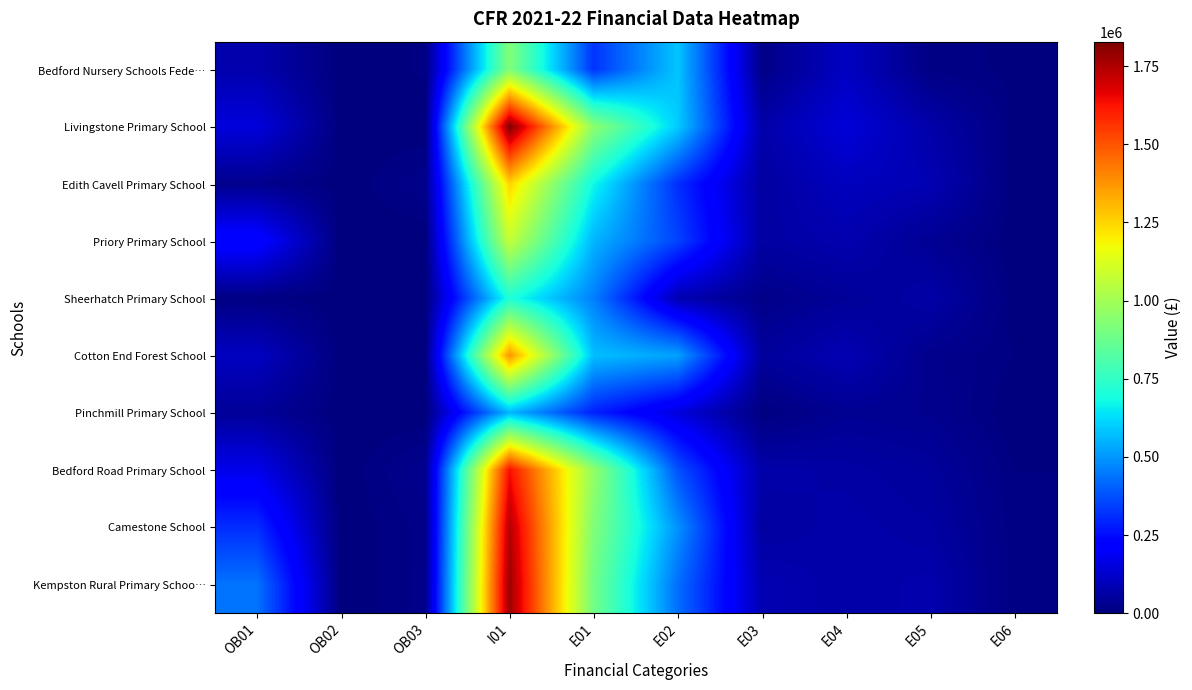

Reading left to right, transcribe all the data shown in this chart.

Bedford Nursery Schools Fede…: OB01=76496.2	OB02=0.0	OB03=8654.0	I01=925165.8	E01=321640.9	E02=584387.8	E03=15815.7	E04=108903.9	E05=11676.8	E06=4975.6
Livingstone Primary School: OB01=149879.7	OB02=1708.8	OB03=0.0	I01=1828214.9	E01=951465.2	E02=594960.5	E03=69059.1	E04=144657.4	E05=69538.7	E06=2642.3
Edith Cavell Primary School: OB01=25428.3	OB02=0.0	OB03=20985.5	I01=1253118.0	E01=676611.5	E02=311904.9	E03=56397.5	E04=101602.8	E05=85213.8	E06=911.0
Priory Primary School: OB01=235816.6	OB02=0.0	OB03=0.0	I01=1075151.7	E01=555859.2	E02=350252.9	E03=58781.4	E04=77845.5	E05=34454.1	E06=1152.8
Sheerhatch Primary School: OB01=9154.9	OB02=0.0	OB03=637.5	I01=709127.5	E01=458276.5	E02=83313.6	E03=17663.0	E04=41751.6	E05=66539.6	E06=2564.5
Cotton End Forest School: OB01=107370.9	OB02=0.0	OB03=5789.0	I01=1373079.1	E01=573550.9	E02=520076.7	E03=48798.3	E04=85656.8	E05=23423.1	E06=6897.6
Pinchmill Primary School: OB01=42420.8	OB02=0.0	OB03=0.0	I01=559216.1	E01=287322.0	E02=150043.7	E03=4264.9	E04=33273.4	E05=27631.5	E06=0.0
Bedford Road Primary School: OB01=174033.6	OB02=0.0	OB03=27205.5	I01=1635986.0	E01=967174.0	E02=375509.2	E03=70193.5	E04=61139.2	E05=47991.1	E06=7082.6
Camestone School: OB01=309972.2	OB02=0.0	OB03=16847.0	I01=1741837.0	E01=924547.2	E02=491154.3	E03=55199.9	E04=69370.9	E05=58089.6	E06=8862.0
Kempston Rural Primary Schoo…: OB01=437373.5	OB02=0.0	OB03=17142.5	I01=1779254.3	E01=893647.3	E02=429007.9	E03=83860.8	E04=65202.8	E05=75134.4	E06=7266.3